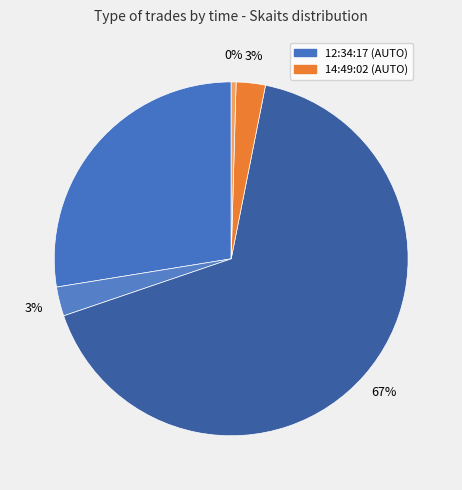

Count the number of slices in the pie.

5